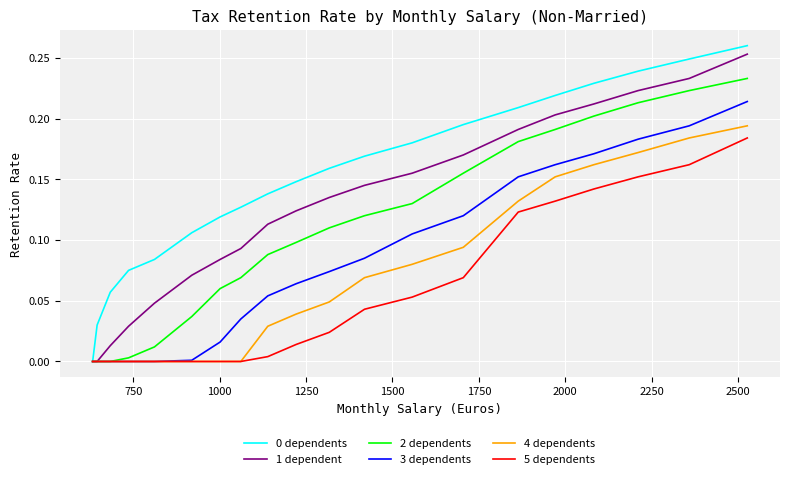

Which series has the widest spread of values?

0 dependents